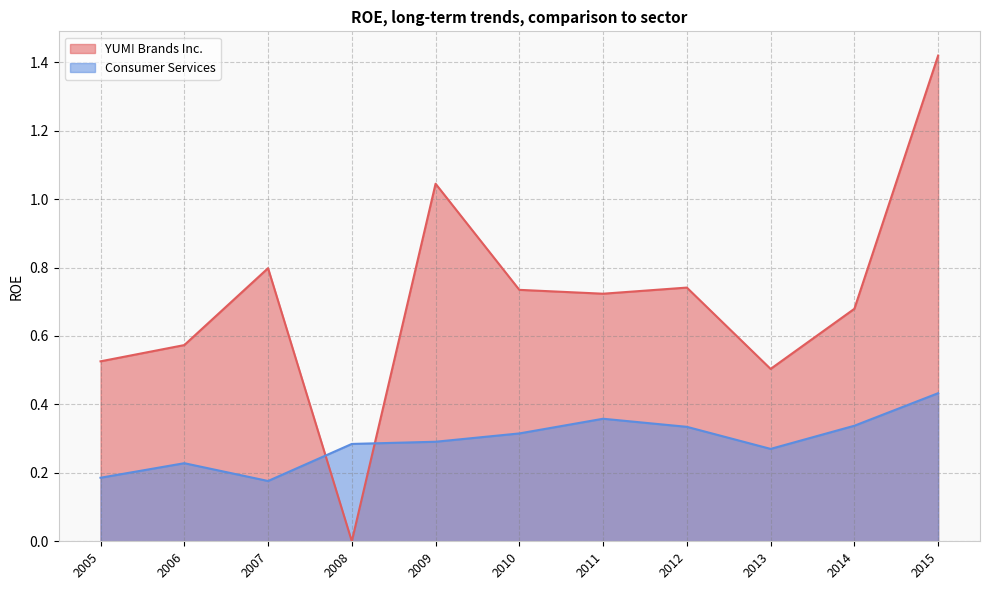

What is the difference between the second highest and second lowest values in the Consumer Services series?

0.2